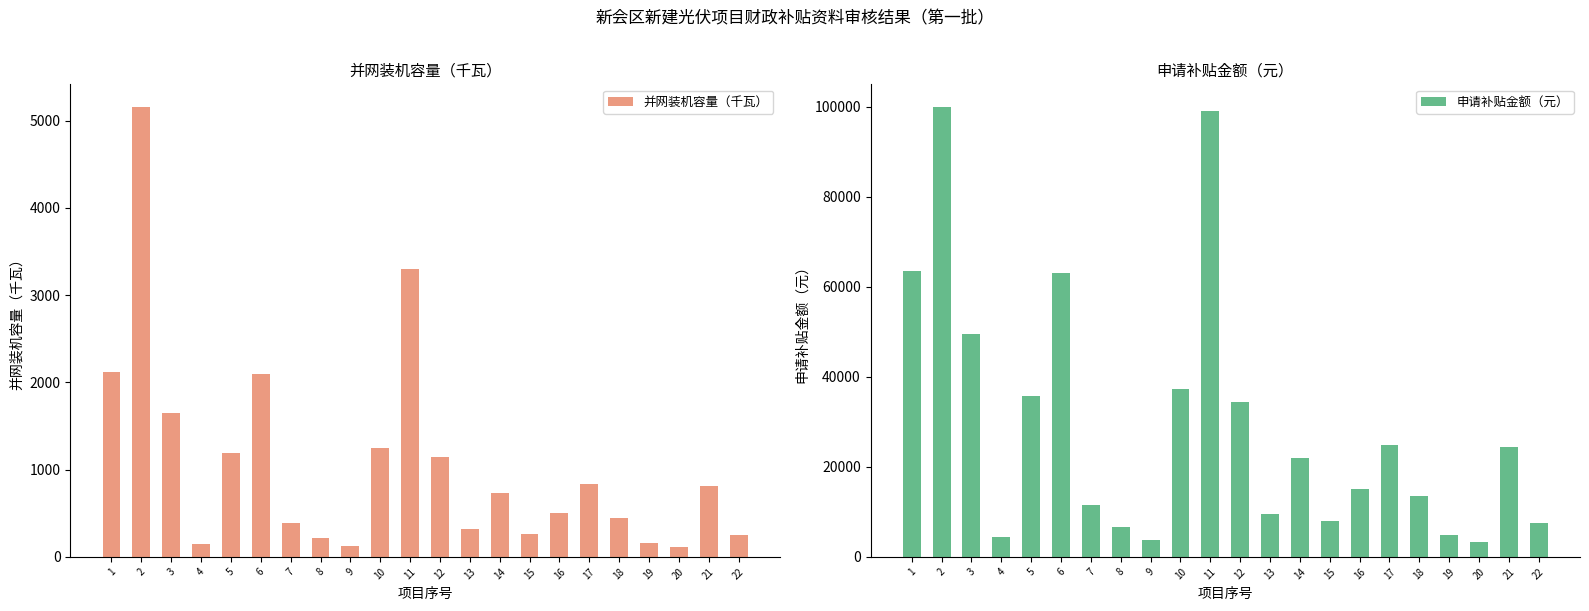

List the series in order of their peak value, highest first.

申请补贴金额（元）, 并网装机容量（千瓦）